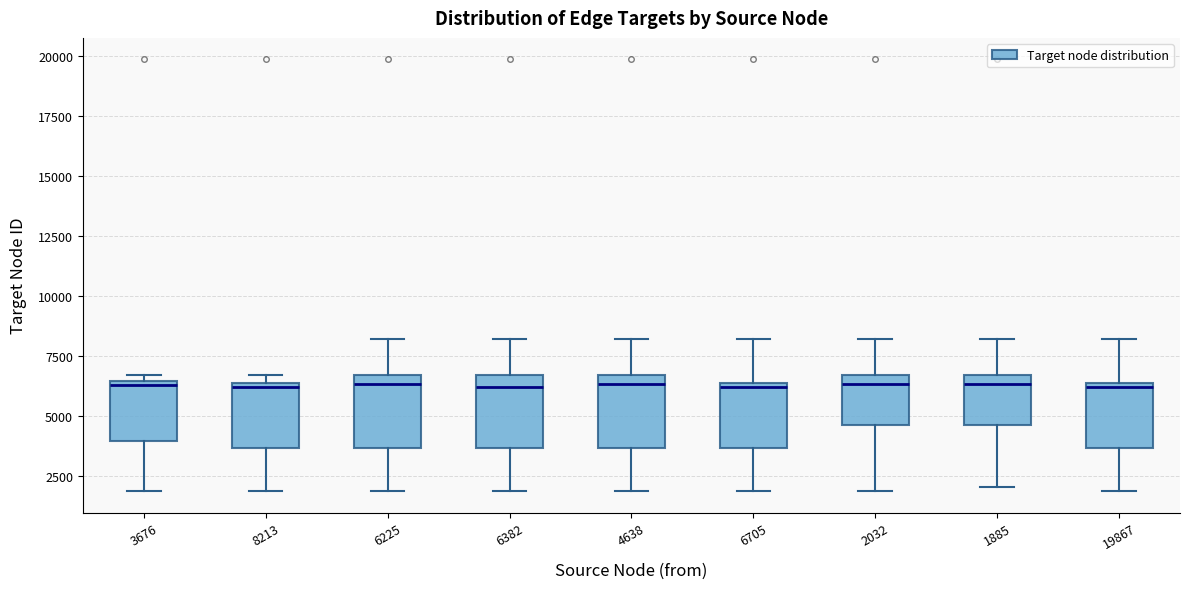

Reading left to right, transcribe this box plot: for each box, give where its median line is, the range the box spans, and where its two whiskers end, as read against the y-axis. The values are not printed on the chart, so give them approximately, as read against the axis.

3676: median 6500 (just below the box's upper edge), box 4000 to 6500, whiskers 2000 to 6500 (just above the box's upper edge)
8213: median 6000, box 3500 to 6500, whiskers 2000 to 6500 (just above the box's upper edge)
6225: median 6500 (just below the box's upper edge), box 3500 to 6500, whiskers 2000 to 8000
6382: median 6000, box 3500 to 6500, whiskers 2000 to 8000
4638: median 6500 (just below the box's upper edge), box 3500 to 6500, whiskers 2000 to 8000
6705: median 6000, box 3500 to 6500, whiskers 2000 to 8000
2032: median 6500 (just below the box's upper edge), box 4500 to 6500, whiskers 2000 to 8000
1885: median 6500 (just below the box's upper edge), box 4500 to 6500, whiskers 2000 to 8000
19867: median 6000, box 3500 to 6500, whiskers 2000 to 8000